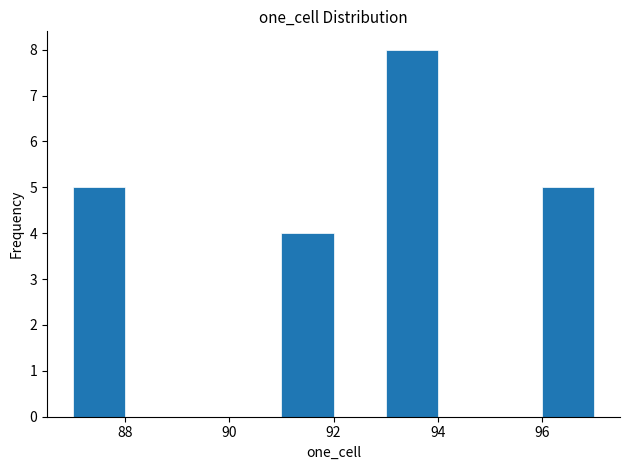

Reading left to right, transcribe this chart: for each bar, give the range it covers on the x-axis and its height. The values are not printed on the chart, so give them approximately, as read against the axis.

87 to 88: 5
88 to 89: 0
89 to 90: 0
90 to 91: 0
91 to 92: 4
92 to 93: 0
93 to 94: 8
94 to 95: 0
95 to 96: 0
96 to 97: 5